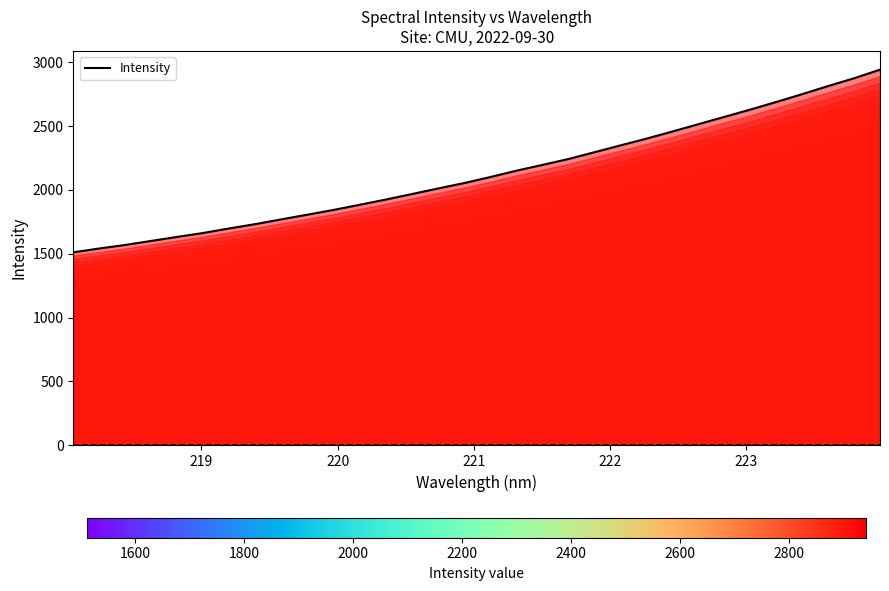

Reading right to left, extract all data points from this chart.

2941.9	2874.5	2813.4	2749.9	2688.3	2628.7	2571.3	2514.1	2456.5	2400.8	2347.8	2294.3	2241.2	2195.1	2149.7	2100.1	2053.1	2011.0	1967.5	1924.5	1883.7	1843.5	1806.5	1769.7	1732.4	1698.8	1663.1	1632.2	1600.7	1569.0	1541.2	1511.3